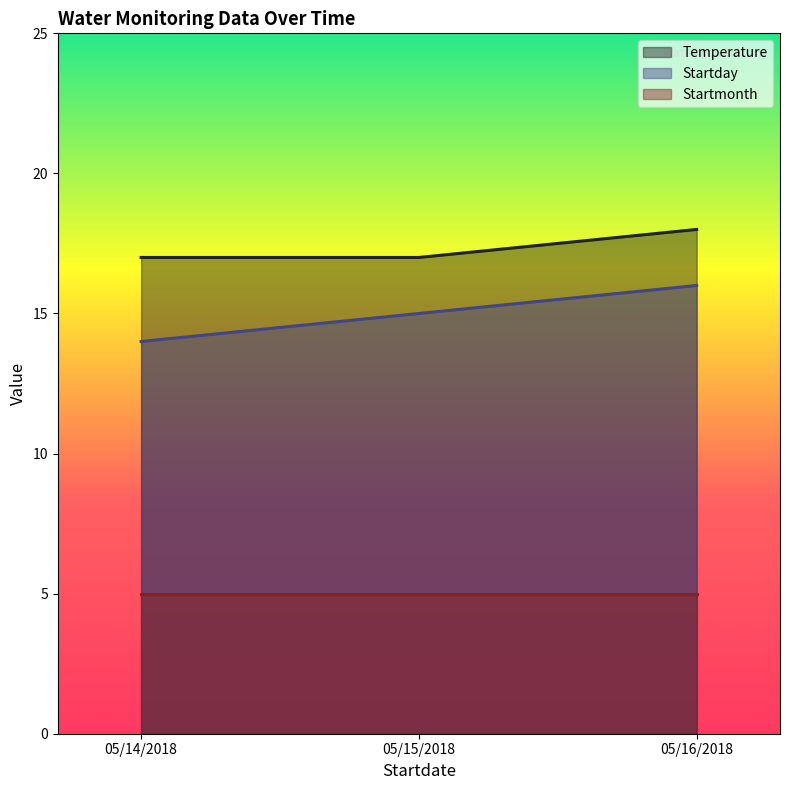

How many data points in Startday are less than 15?

1